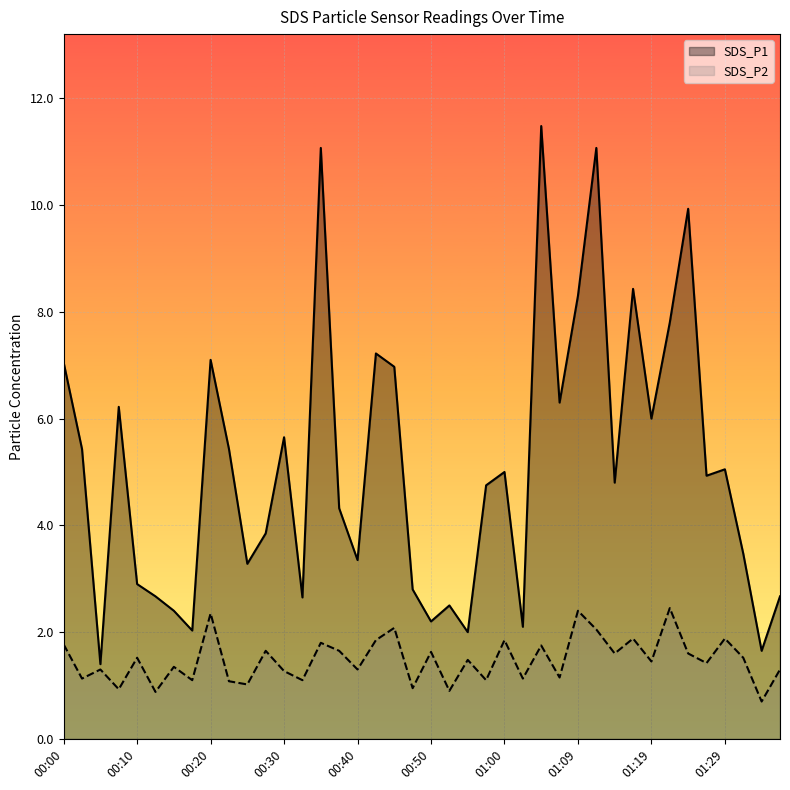

List the series in order of their peak value, lowest first.

SDS_P2, SDS_P1